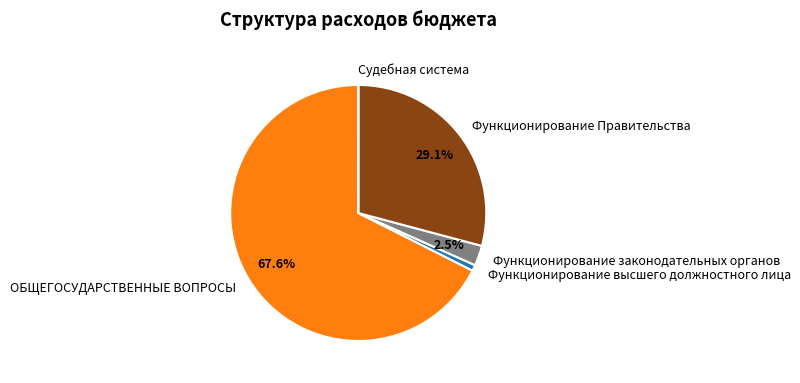

What percentage is NOT represented by Функционирование законодательных органов?

97.5%